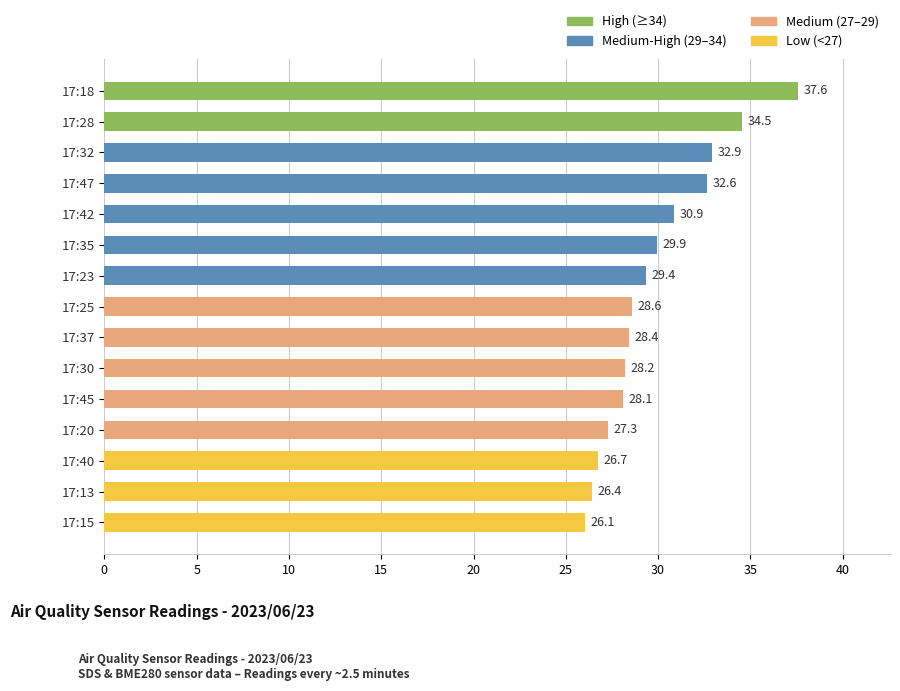

Rank the categories by value from highest to lowest.

17:18, 17:28, 17:32, 17:47, 17:42, 17:35, 17:23, 17:25, 17:37, 17:30, 17:45, 17:20, 17:40, 17:13, 17:15